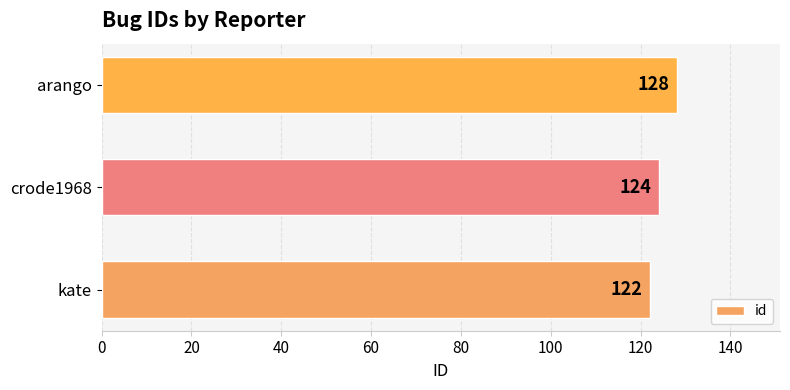

At which category does the chart reach its peak across all series?

arango